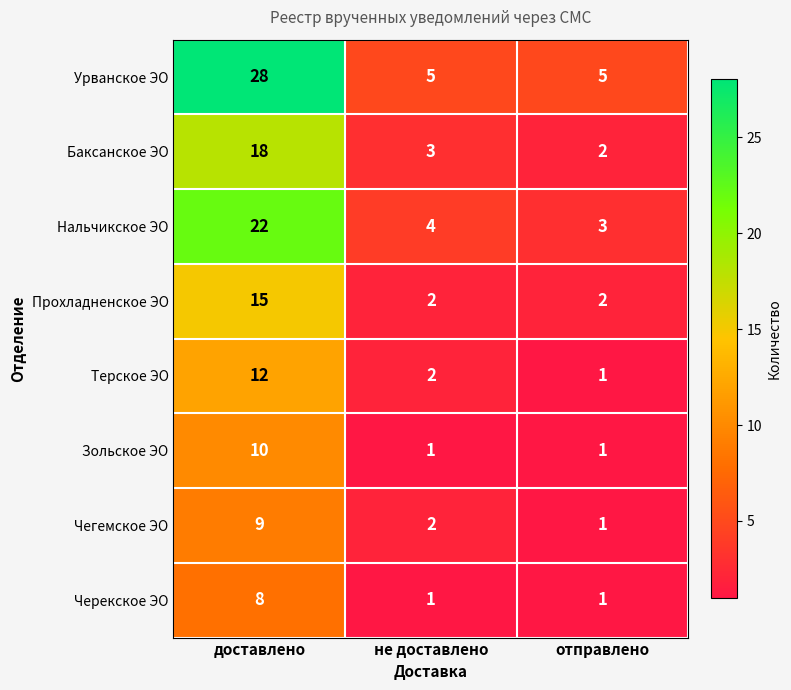

The value of Баксанское ЭО at отправлено is 2. True or false?

True